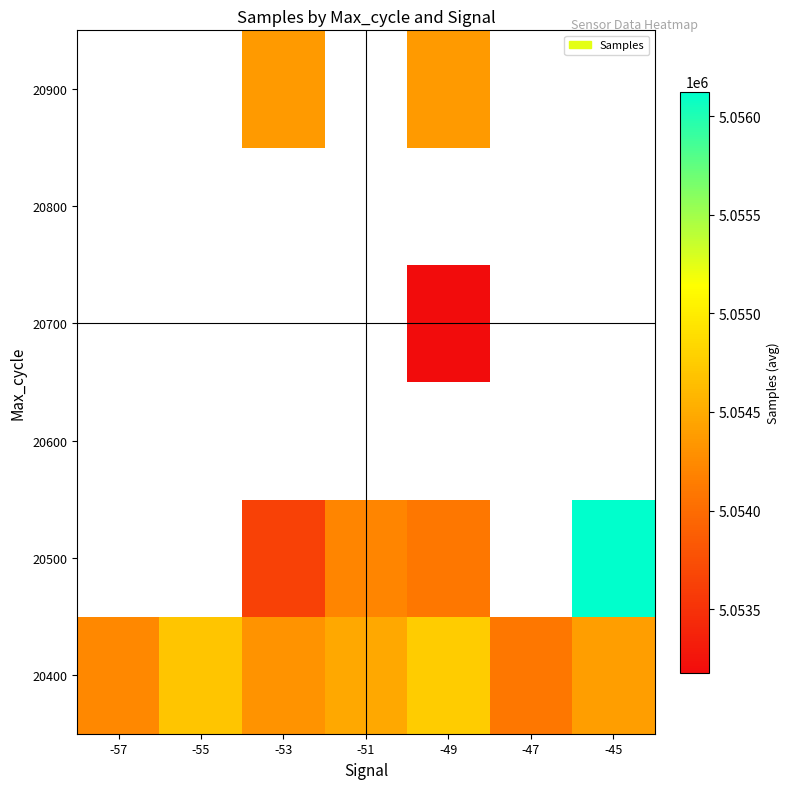

Is the value of 20800 at -47 greater than the value of 20600 at -55?

No